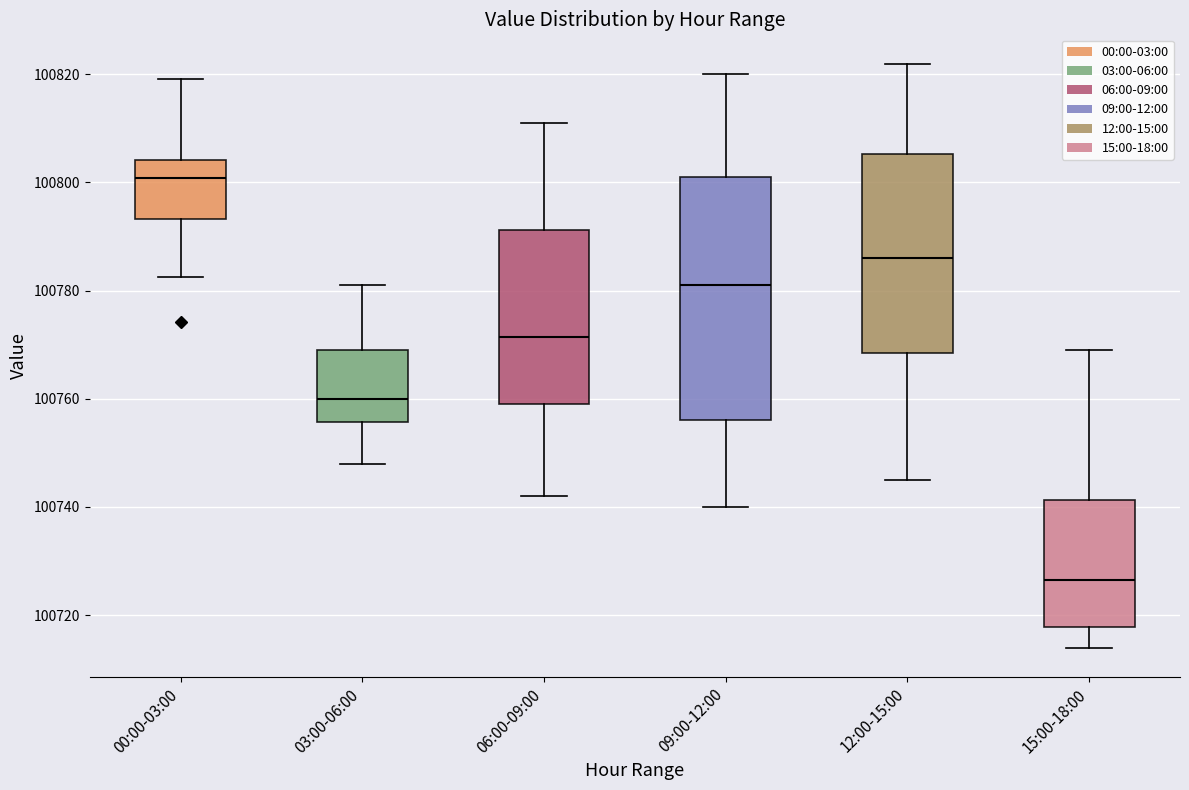

Which box has the lowest median line?

15:00-18:00